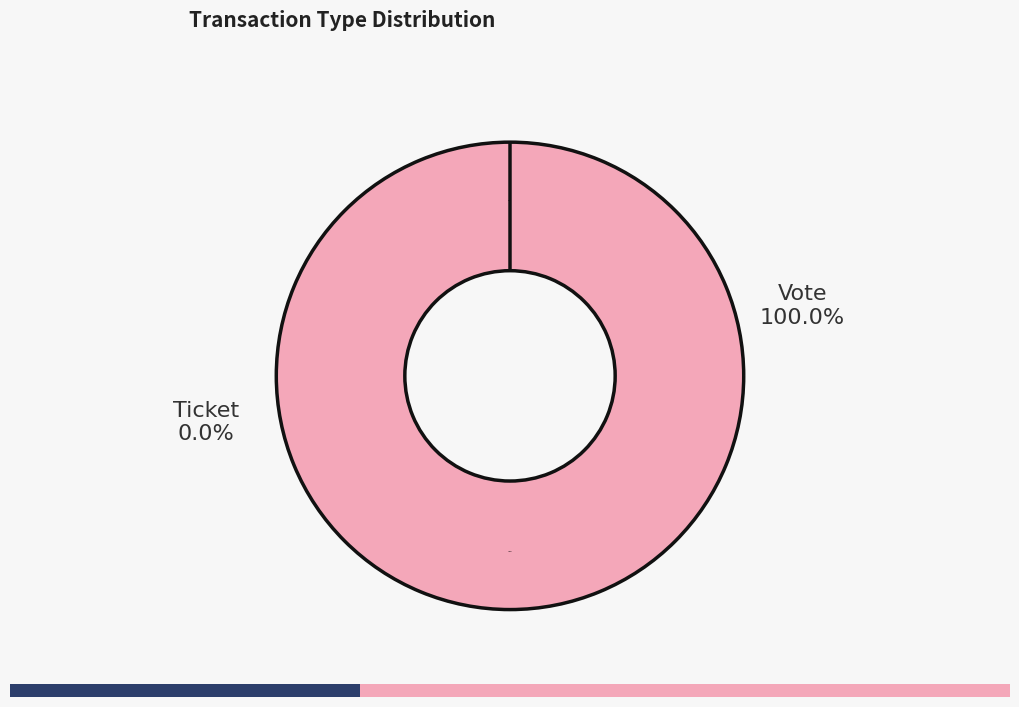

To the nearest percent, what portion does Vote represent?

100%